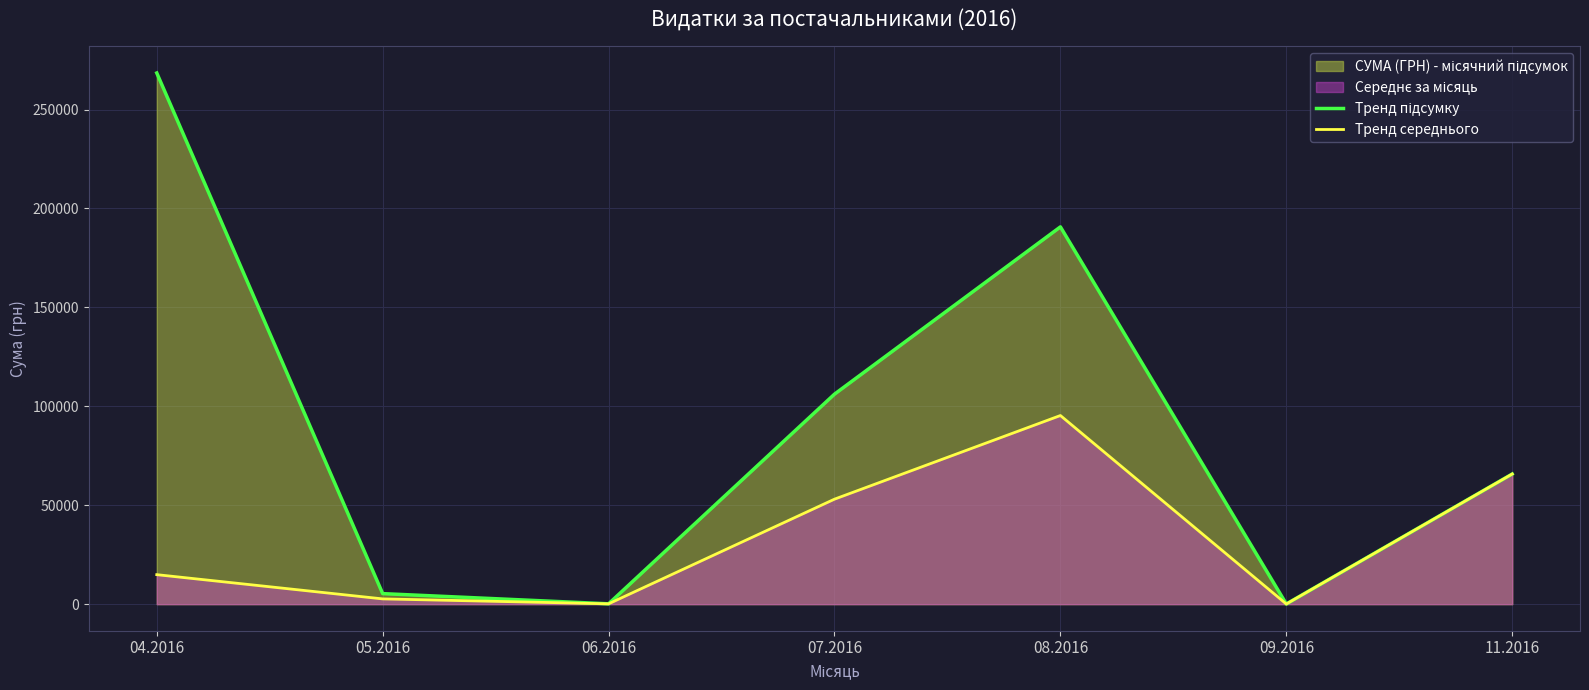

What is the sum of all Тренд підсумку values?

636691.0